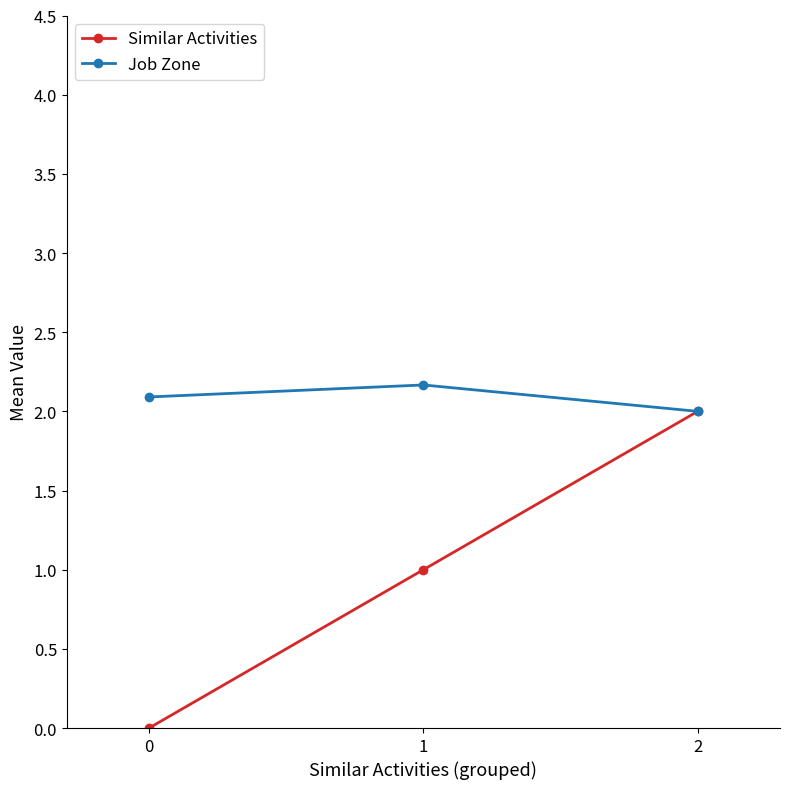

Is the value of Similar Activities at 0 greater than the value of Job Zone at 1?

No